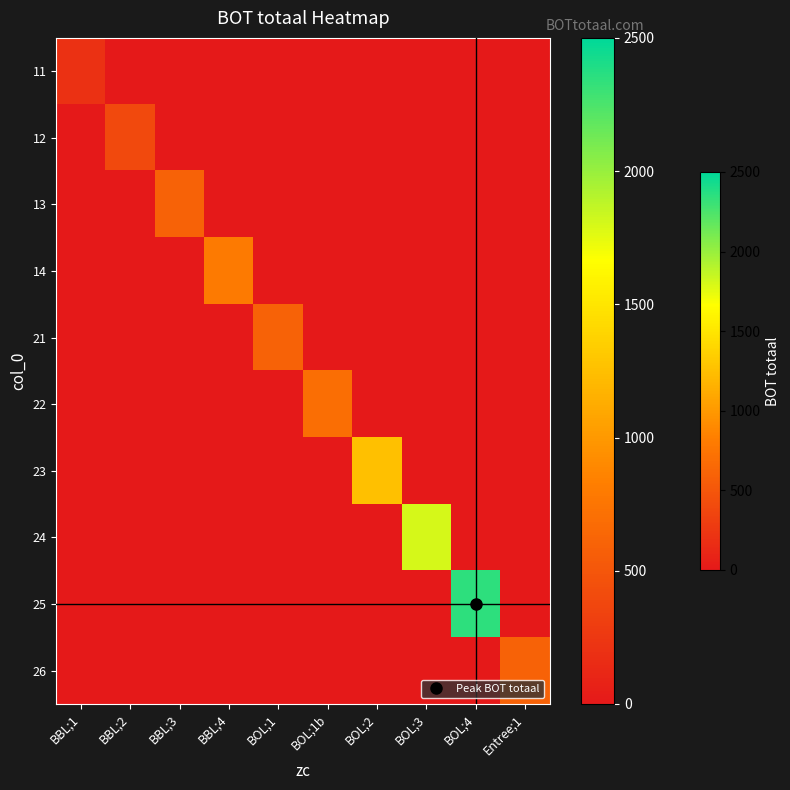

Is the value of 25 at BOL;3 greater than the value of 21 at BBL;3?

No